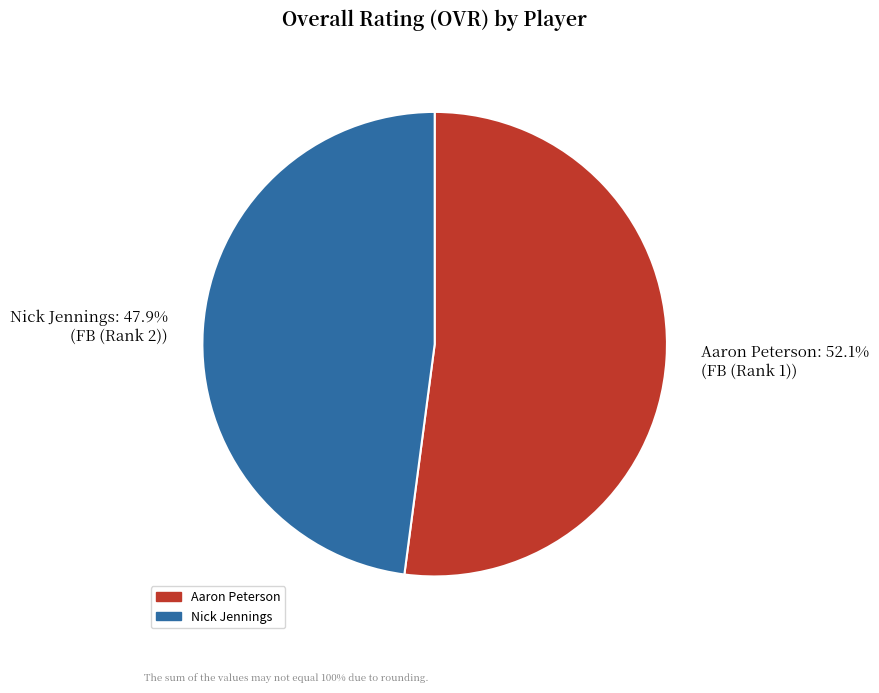

What is the largest slice in the pie chart?

Aaron Peterson